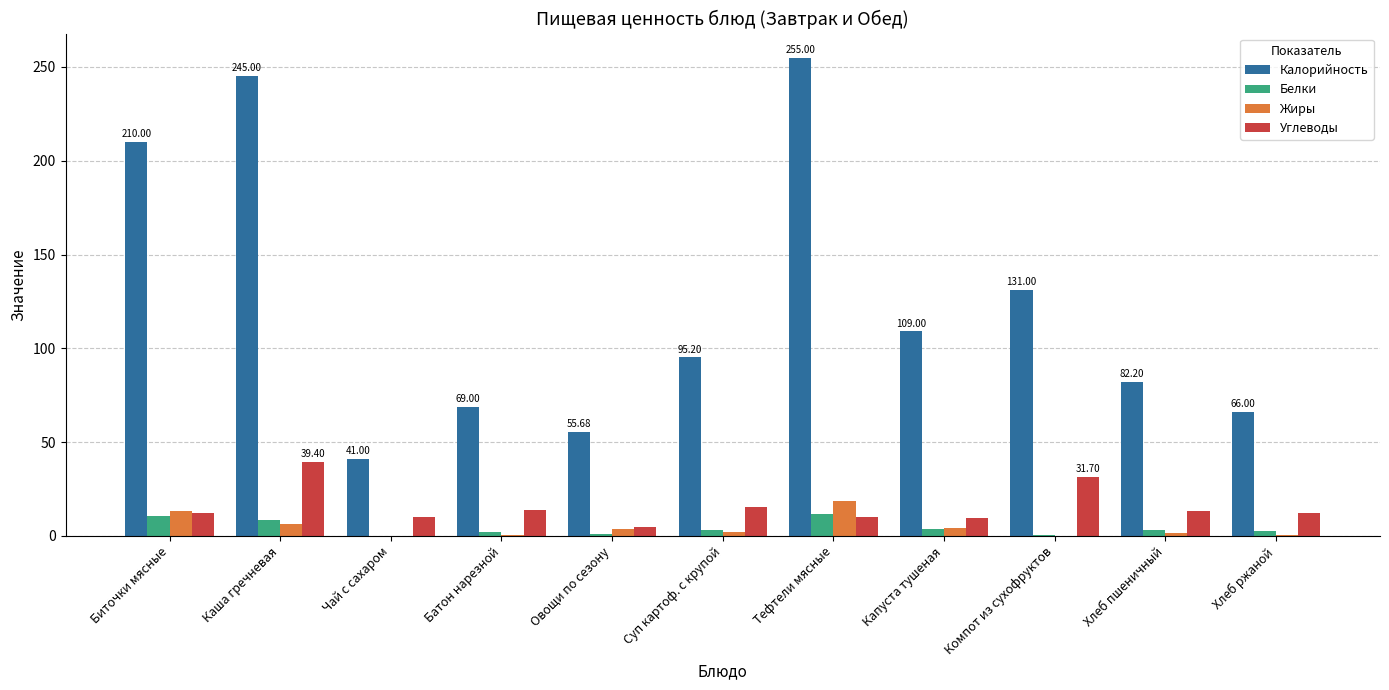

What is the sum of all Углеводы values?

173.0